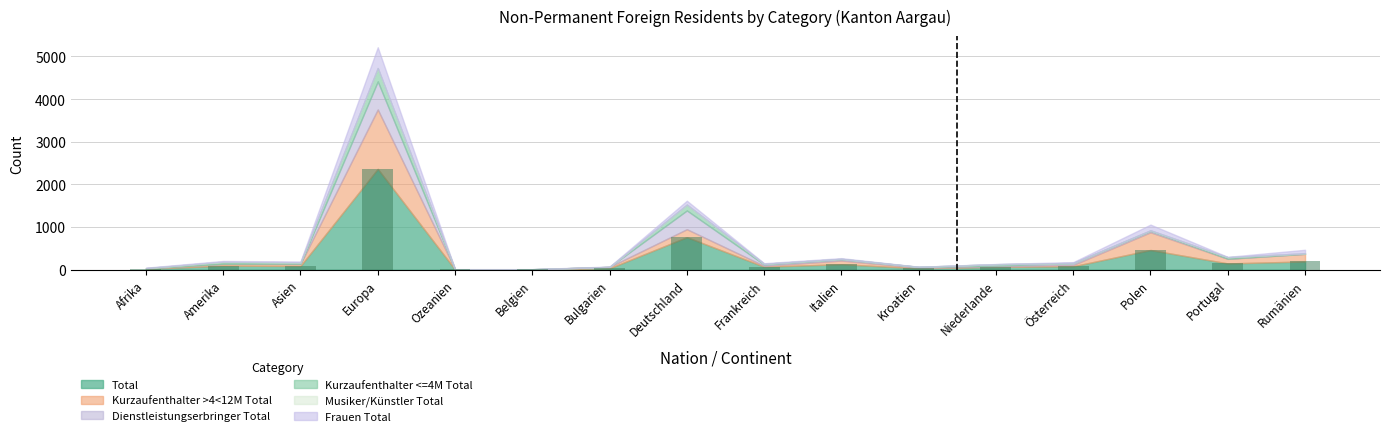

The value at Polen is 127. True or false?

False